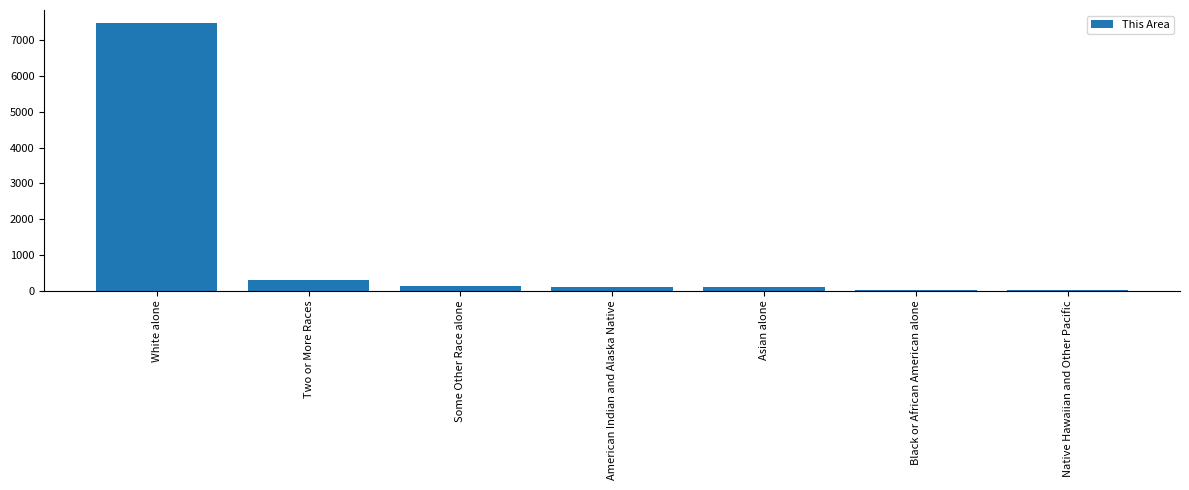

Count the number of categories in the chart.

7